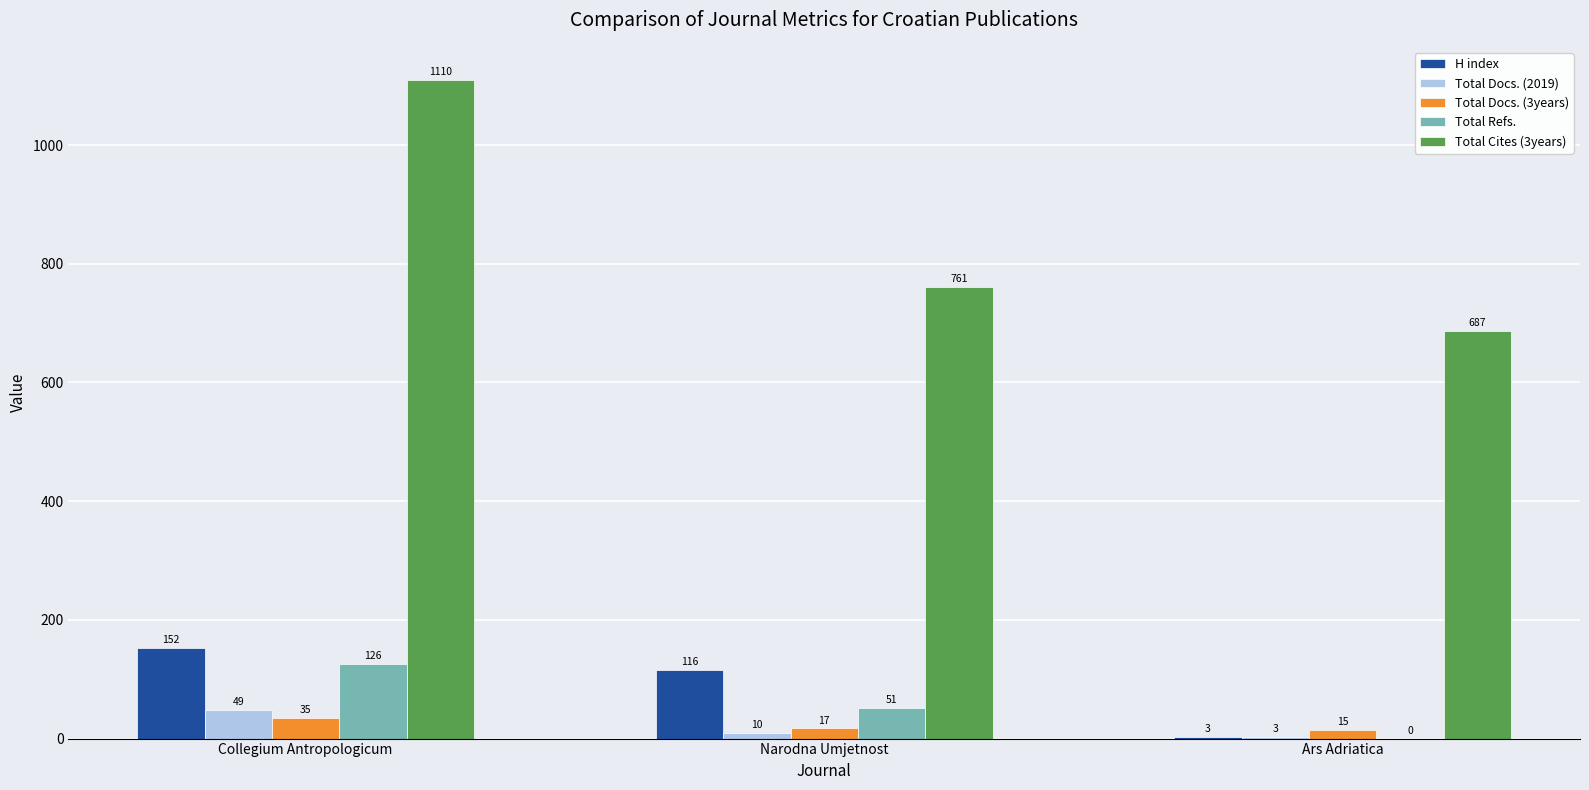

Reading left to right, transcribe all the data shown in this chart.

H index: Collegium Antropologicum=152	Narodna Umjetnost=116	Ars Adriatica=3
Total Docs. (2019): Collegium Antropologicum=49	Narodna Umjetnost=10	Ars Adriatica=3
Total Docs. (3years): Collegium Antropologicum=35	Narodna Umjetnost=17	Ars Adriatica=15
Total Refs.: Collegium Antropologicum=126	Narodna Umjetnost=51	Ars Adriatica=0
Total Cites (3years): Collegium Antropologicum=1110	Narodna Umjetnost=761	Ars Adriatica=687